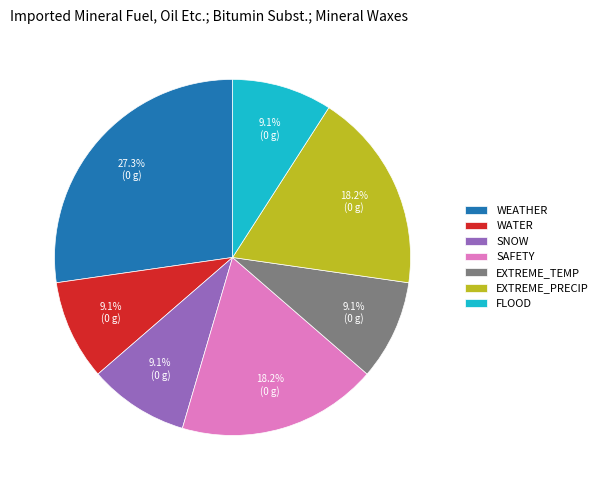

Is there a majority slice in this chart?

No